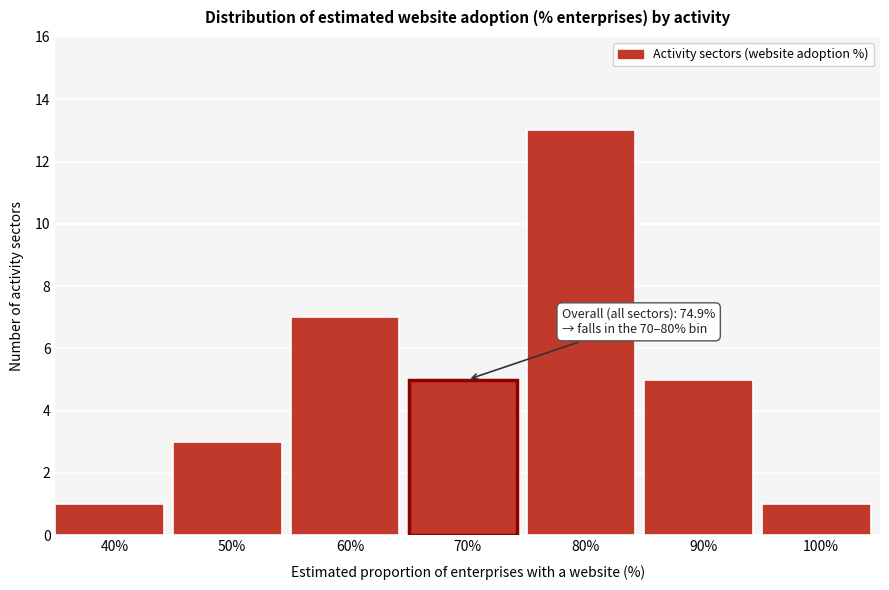

Reading left to right, transcribe all the data shown in this chart.

40%=1	50%=3	60%=7	70%=5	80%=13	90%=5	100%=1